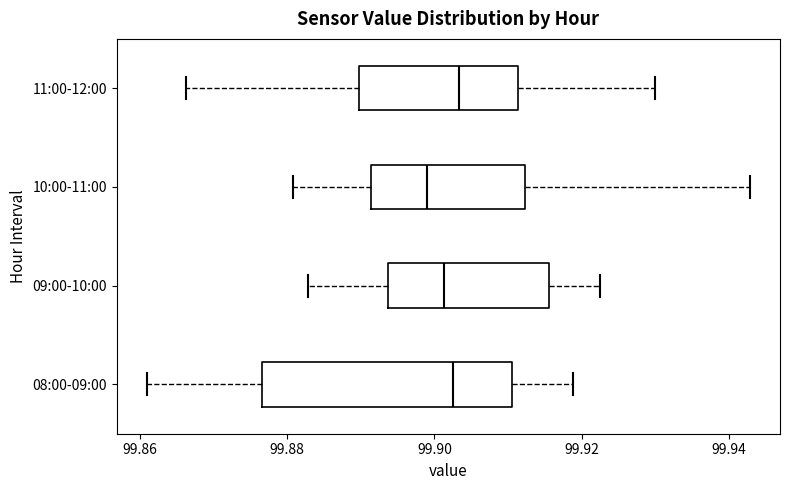

Reading bottom to top, read every box against the x-axis: the position of its median line, the range the box covers, and the ends of its whiskers. The values are not printed on the chart, so give them approximately, as read against the axis.

08:00-09:00: median 99.902, box 99.876 to 99.910, whiskers 99.860 to 99.918
09:00-10:00: median 99.902, box 99.894 to 99.916, whiskers 99.882 to 99.922
10:00-11:00: median 99.900, box 99.892 to 99.912, whiskers 99.880 to 99.942
11:00-12:00: median 99.904, box 99.890 to 99.912, whiskers 99.866 to 99.930